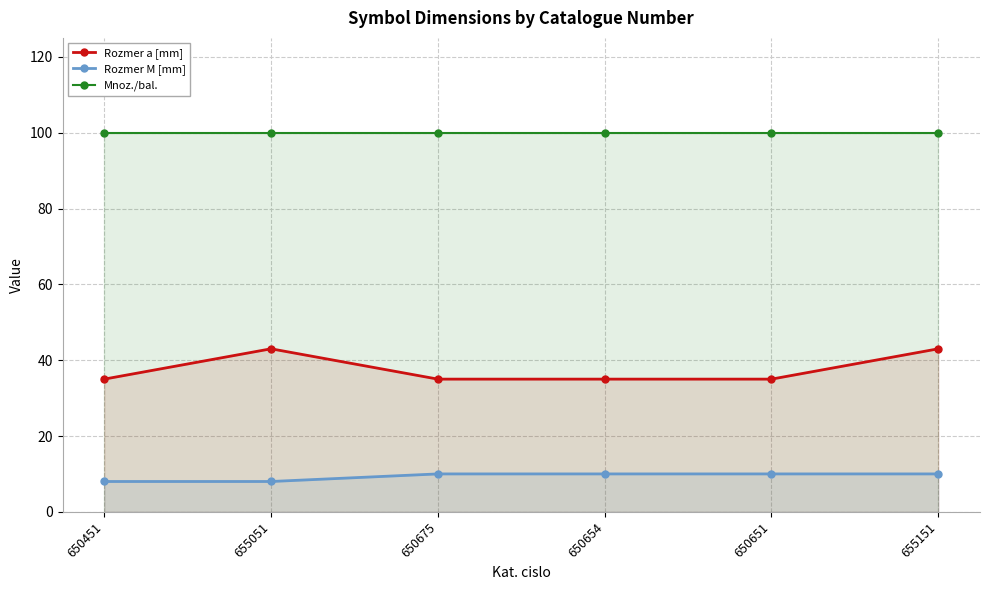

Is the value of Mnoz./bal. at 650675 greater than the value of Rozmer M [mm] at 655151?

Yes